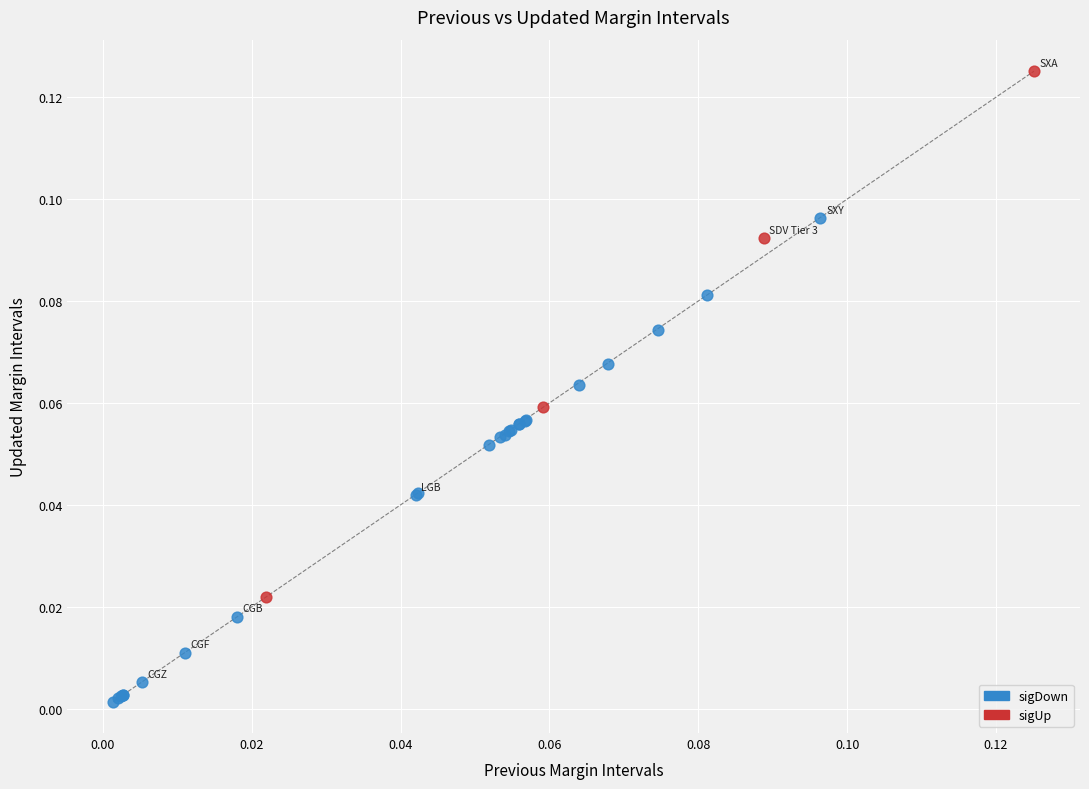

Which series reaches the minimum Y coordinate?

sigDown